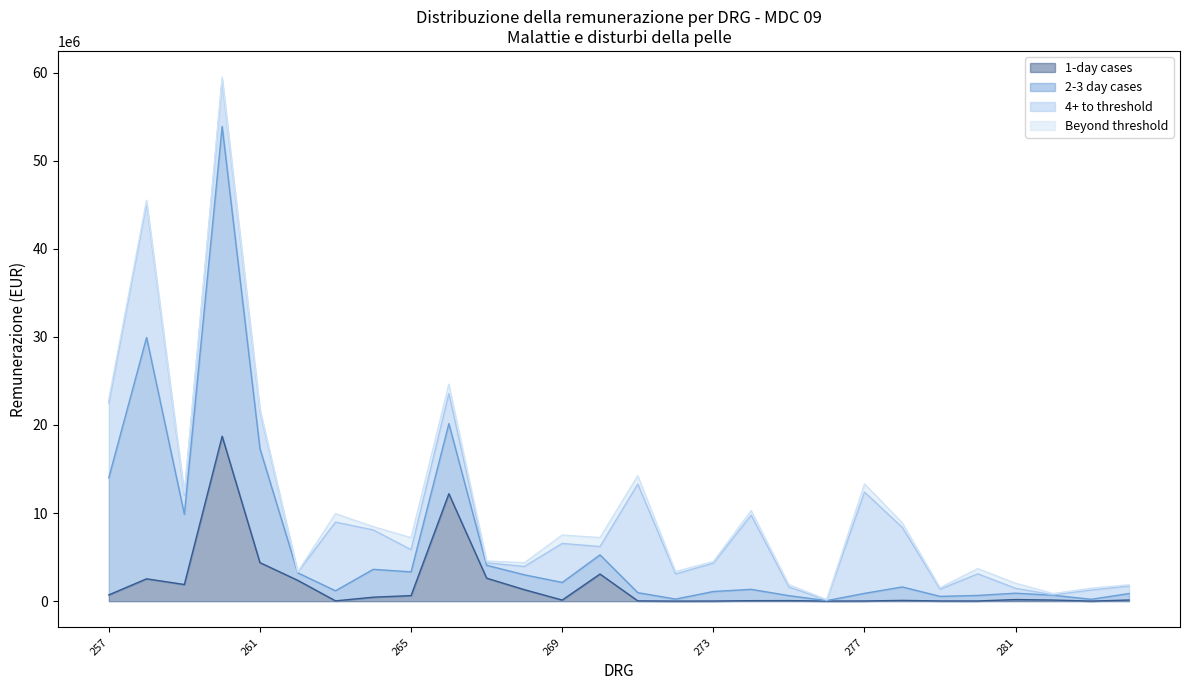

The value of 2-3 day cases at 283 is 42990. True or false?

False